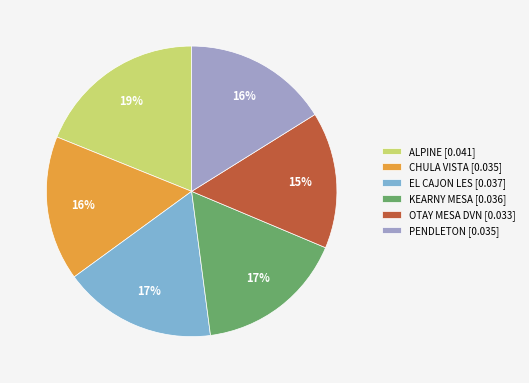

To the nearest percent, what percentage of the pie is EL CAJON LES?

17%